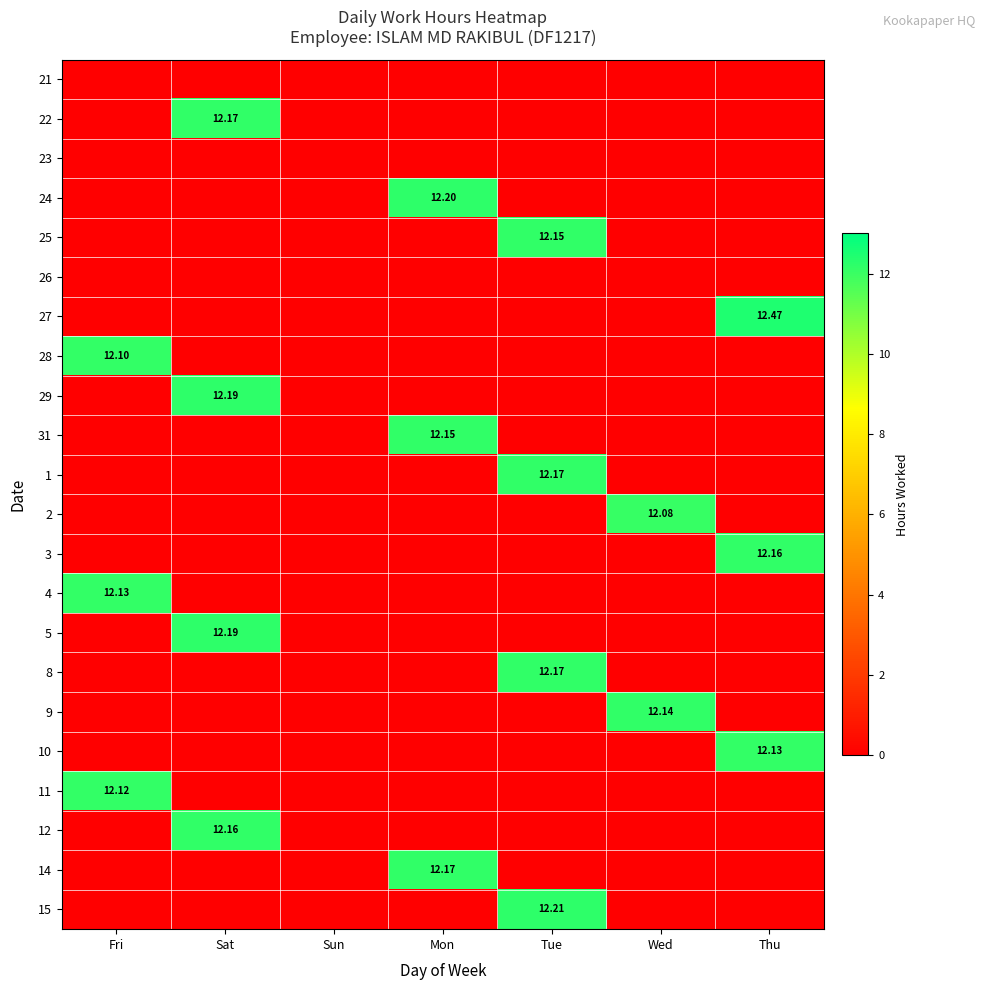

Rank the series by their maximum value, from lowest to highest.

21, 23, 26, 2, 28, 11, 4, 10, 9, 25, 31, 3, 12, 22, 1, 8, 14, 29, 5, 24, 15, 27